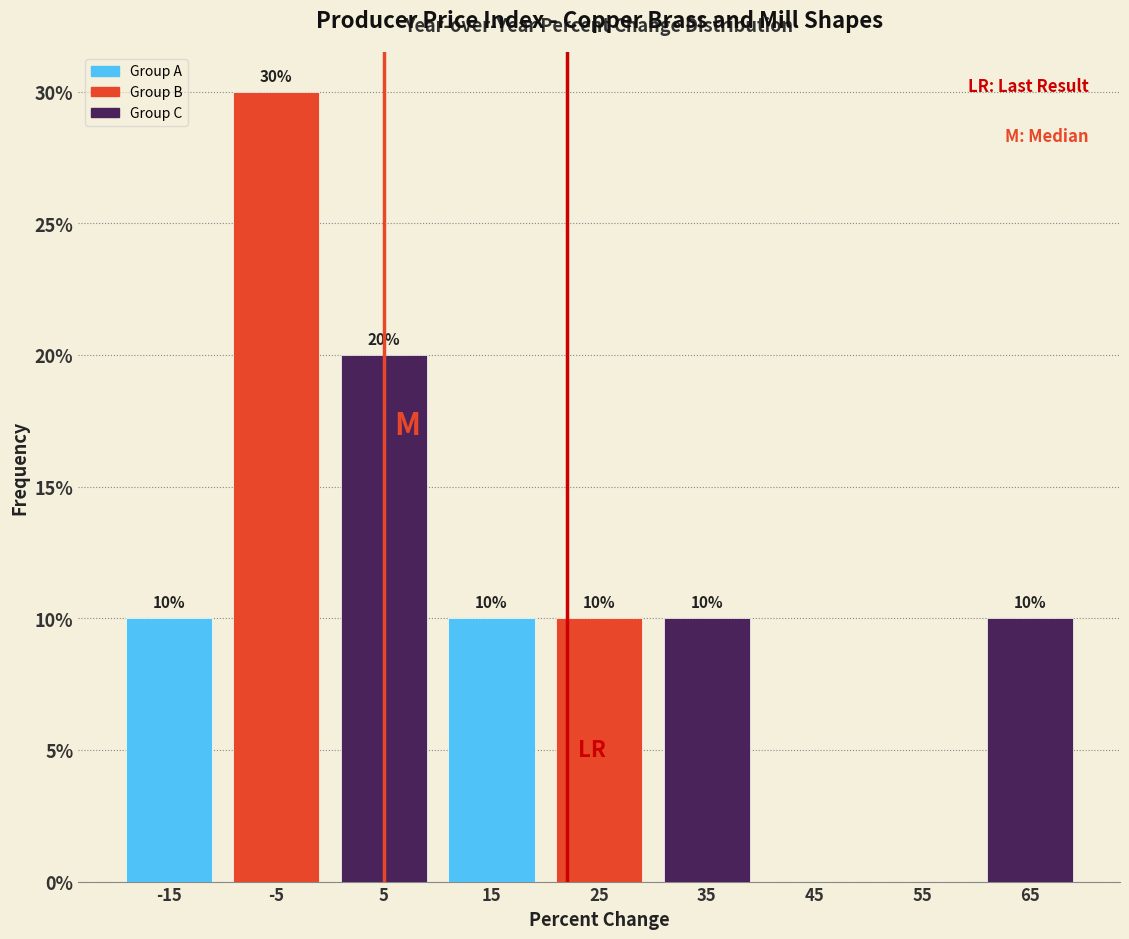

What is the total value across all series at -5?

60